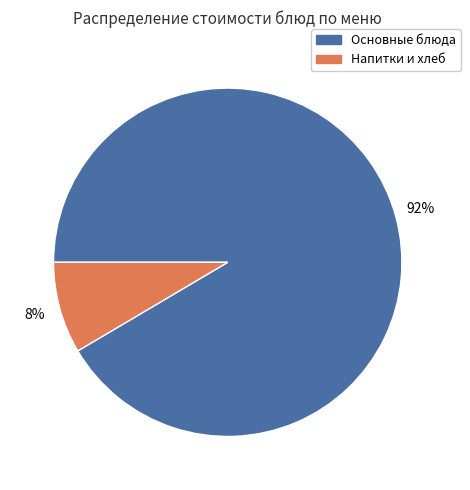

Is there a majority slice in this chart?

Yes